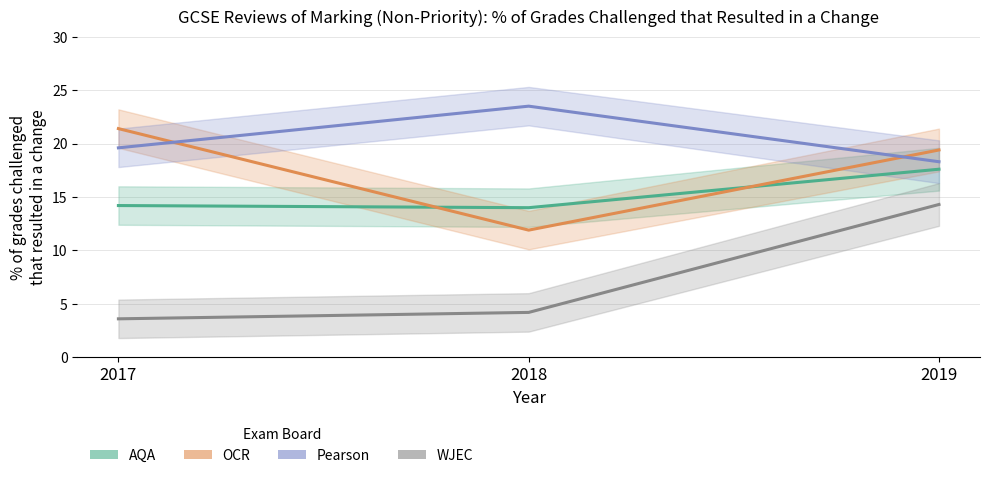

At which category is the sum across all series the highest?

2019